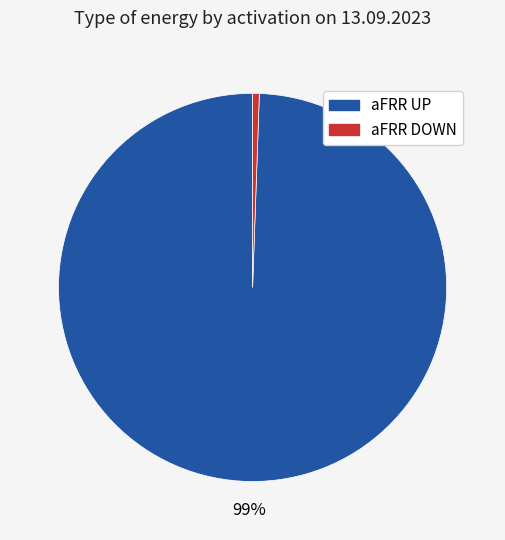

Which slice is the largest?

aFRR UP